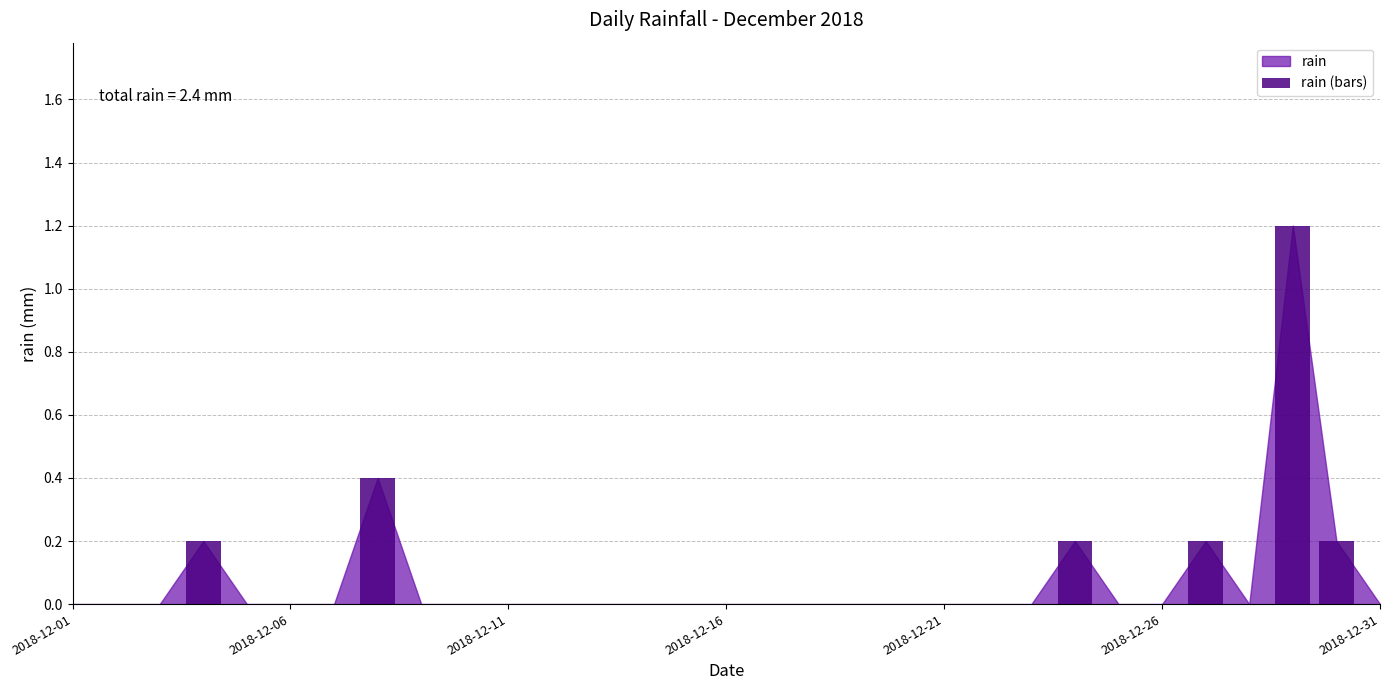

What is the sum of all values?

2.4